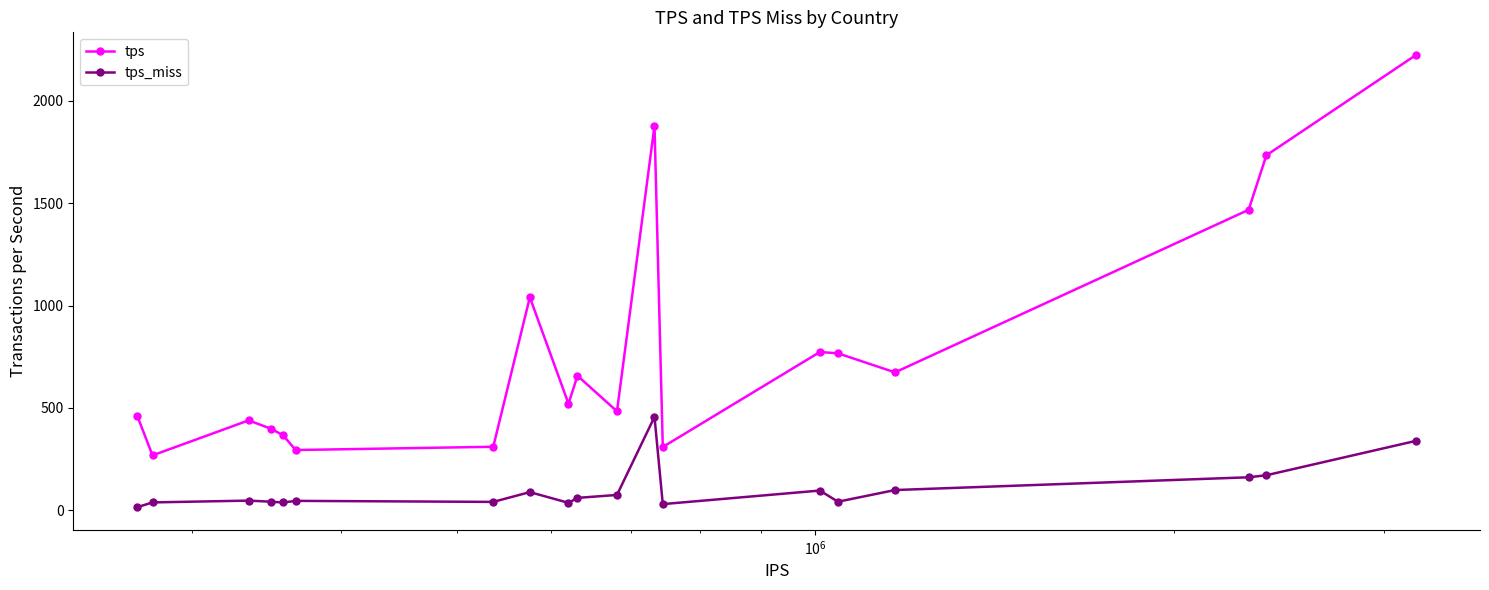

What is the greatest value displayed?

2224.6